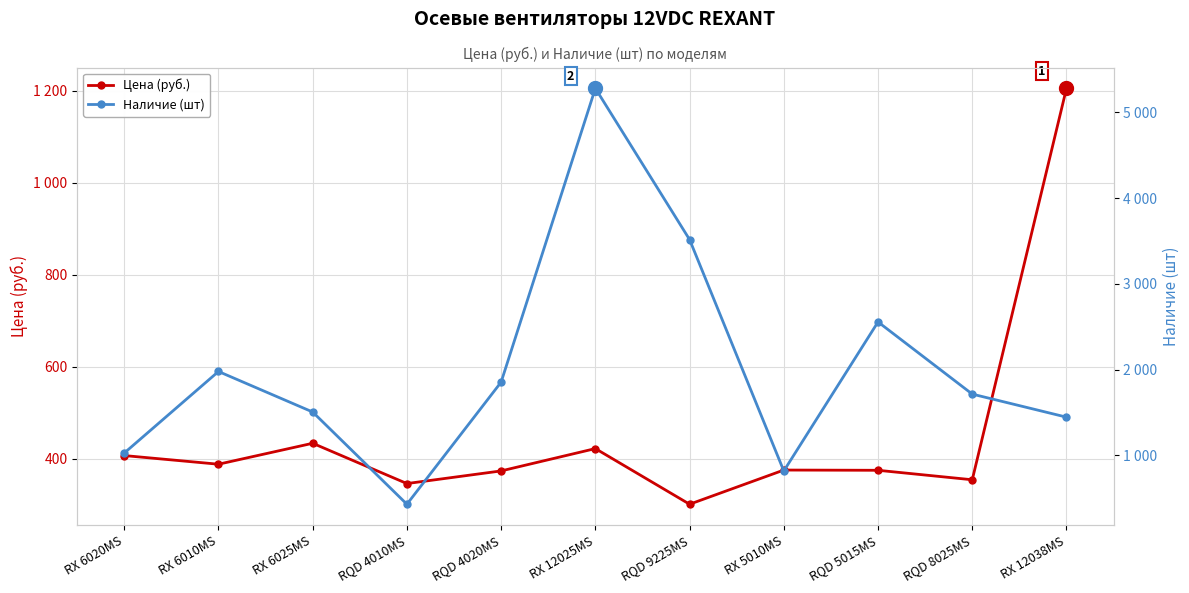

Reading right to left, list all the values displayed in this chart.

Цена (руб.): 1205.3	354.4	375.0	375.5	301.2	422.1	373.6	346.1	433.7	388.2	407.0
Наличие (шт): 1445.0	1714.0	2556.0	817.0	3517.0	5282.0	1854.0	429.0	1505.0	1978.0	1026.0